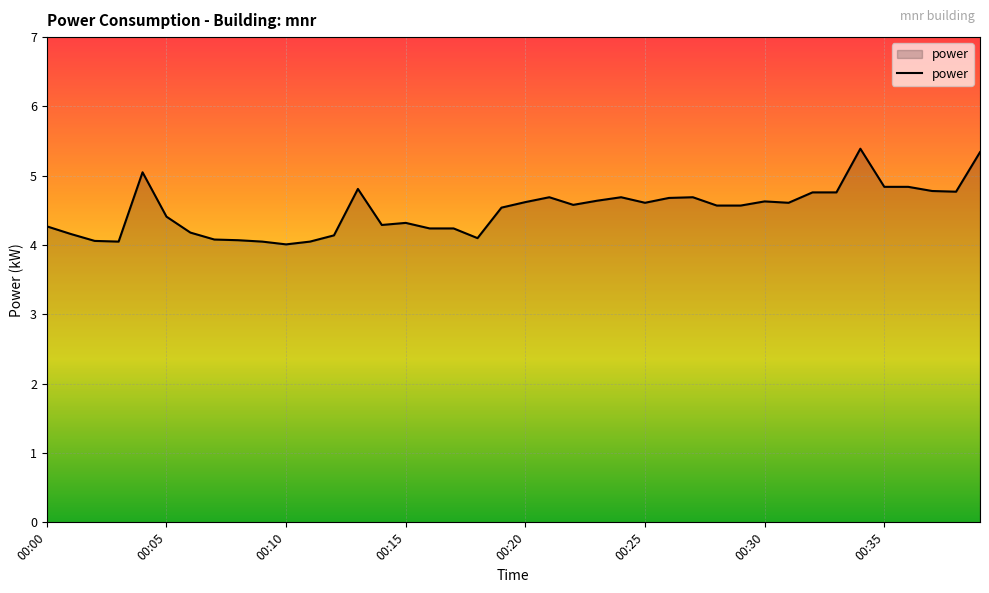

What is the minimum value shown in the chart?

4.0